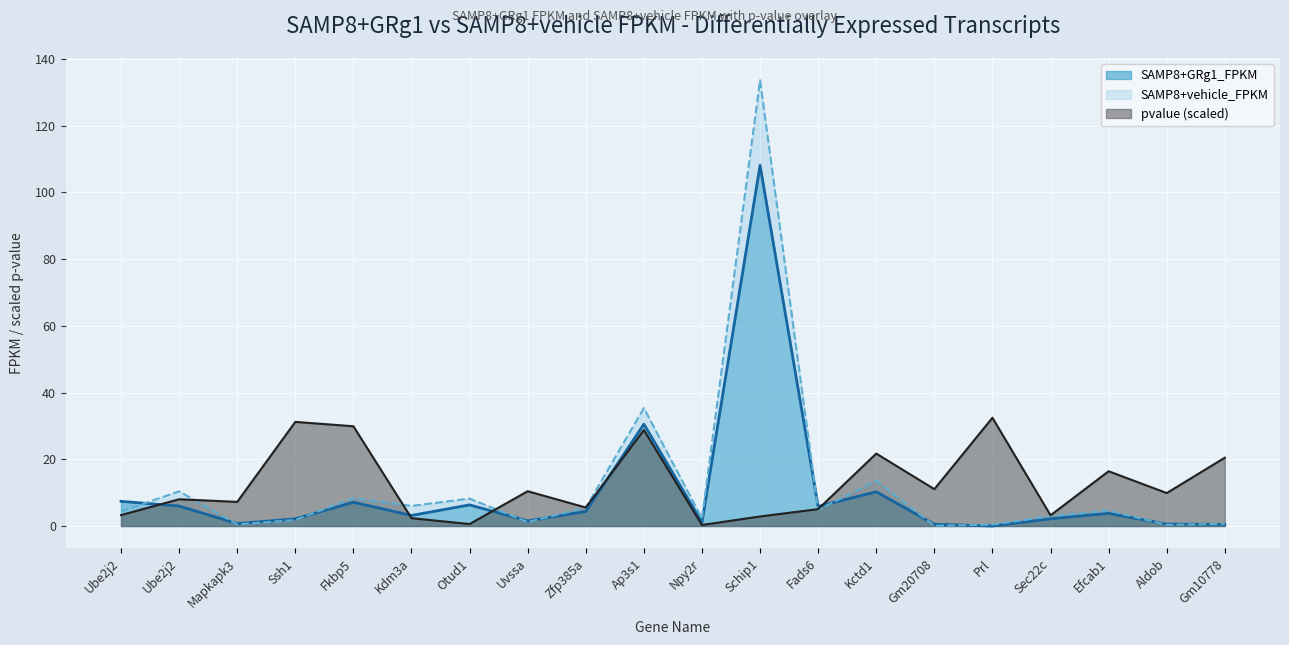

What is the label of the 5th point from the right?

Prl